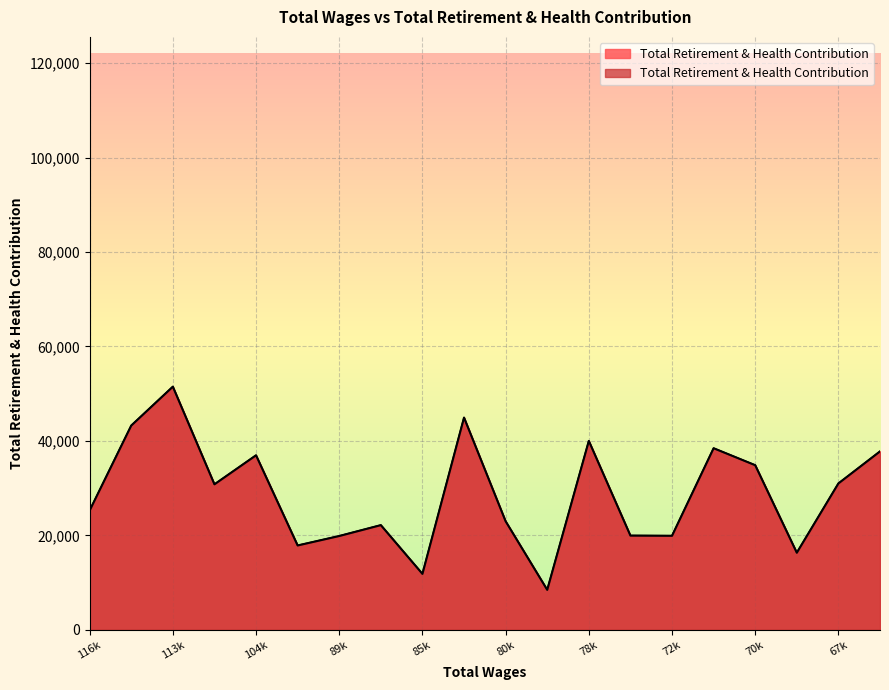

List the labels in order of value, smallest first.

78317, 85298, 68373, 94058, 89254, 72908, 72973, 87718, 80325, 116263, 111357, 67772, 70415, 104174, 66874, 70937, 78114, 115462, 80578, 113332